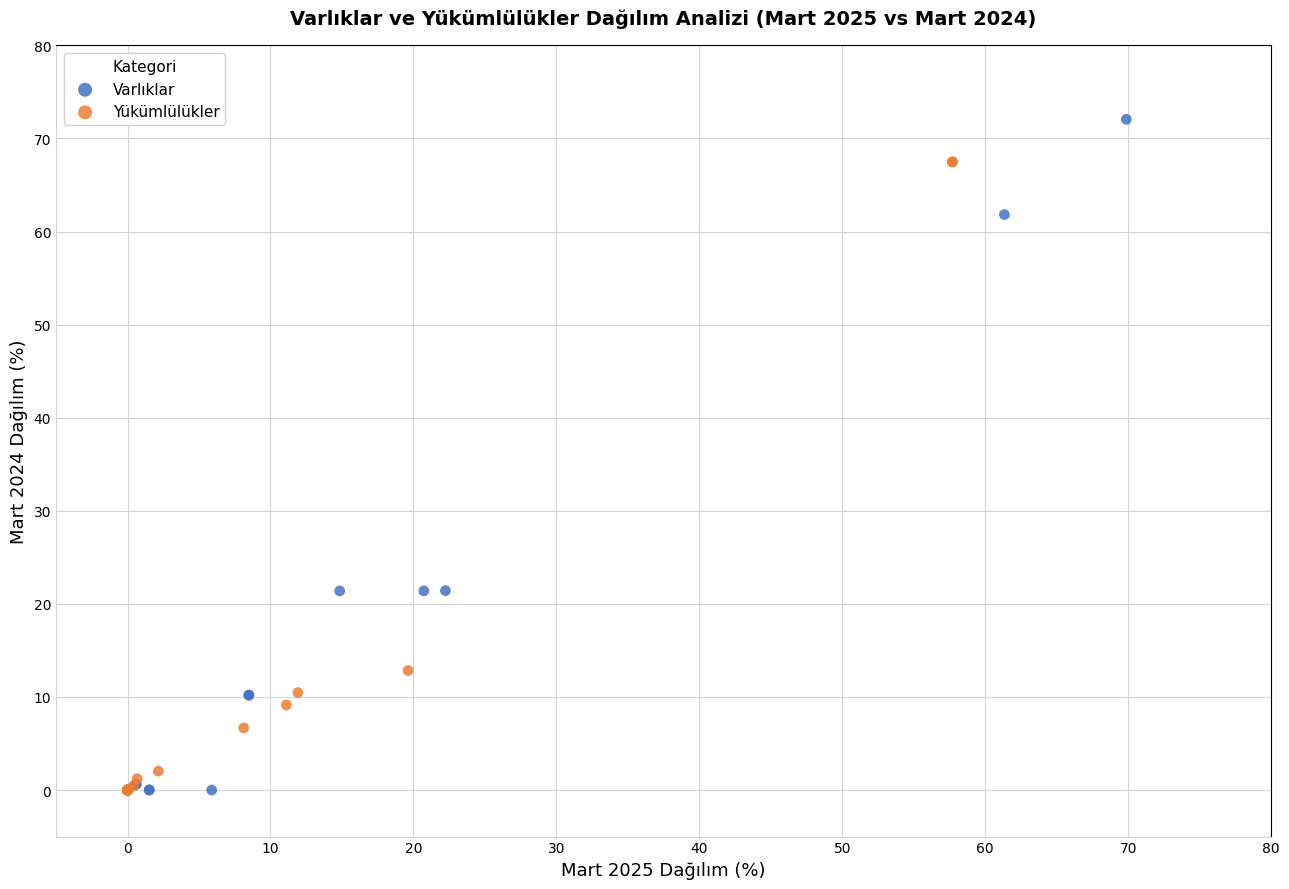

Which series has the largest Y range (max minus min)?

Varlıklar